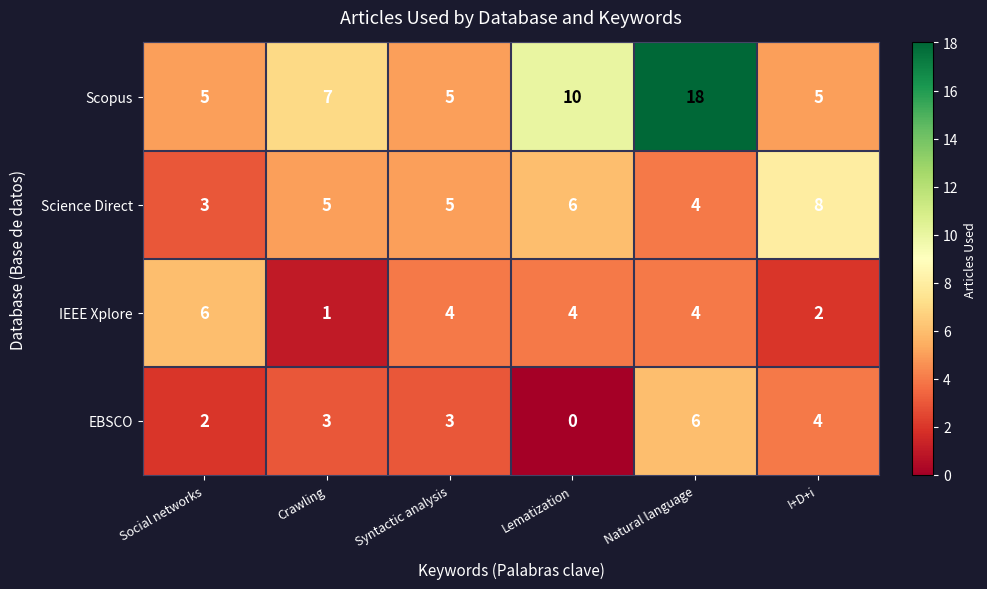

Rank the series at Lematization from highest to lowest value.

Scopus, Science Direct, IEEE Xplore, EBSCO